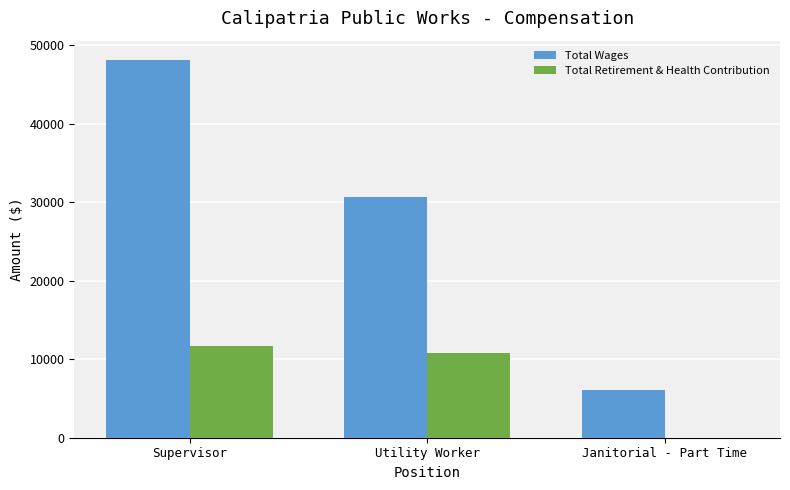

What are all the series names shown in the legend?

Total Wages, Total Retirement & Health Contribution